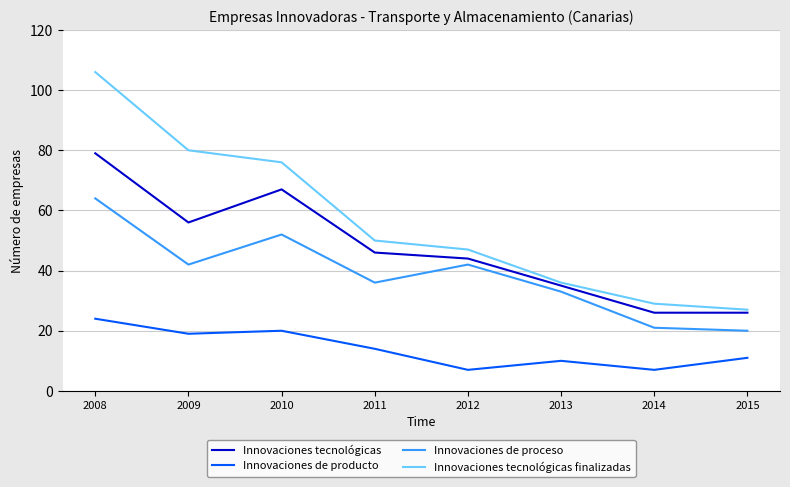

True or false: Innovaciones de producto and Innovaciones tecnológicas cross at least once.

False